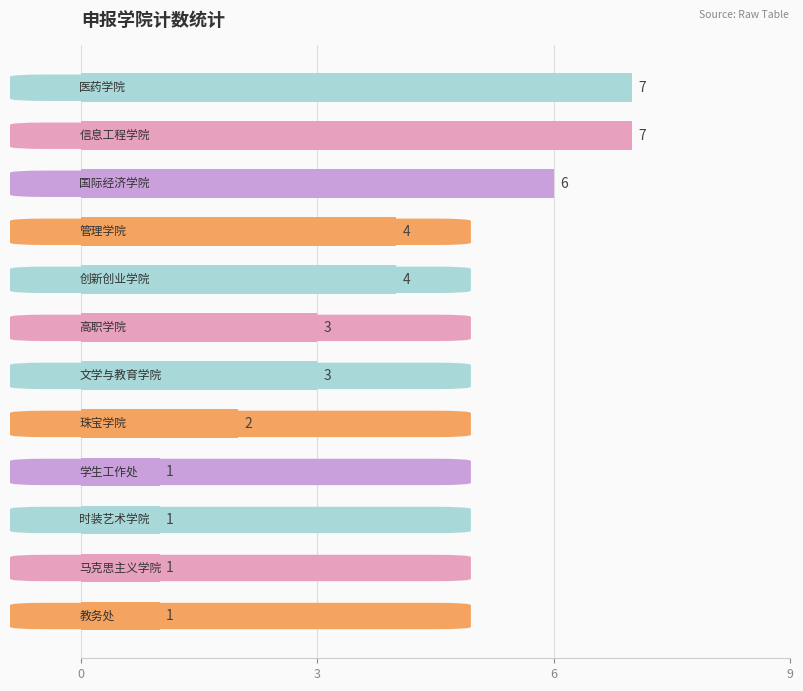

How many values are between 1 and 6?

10